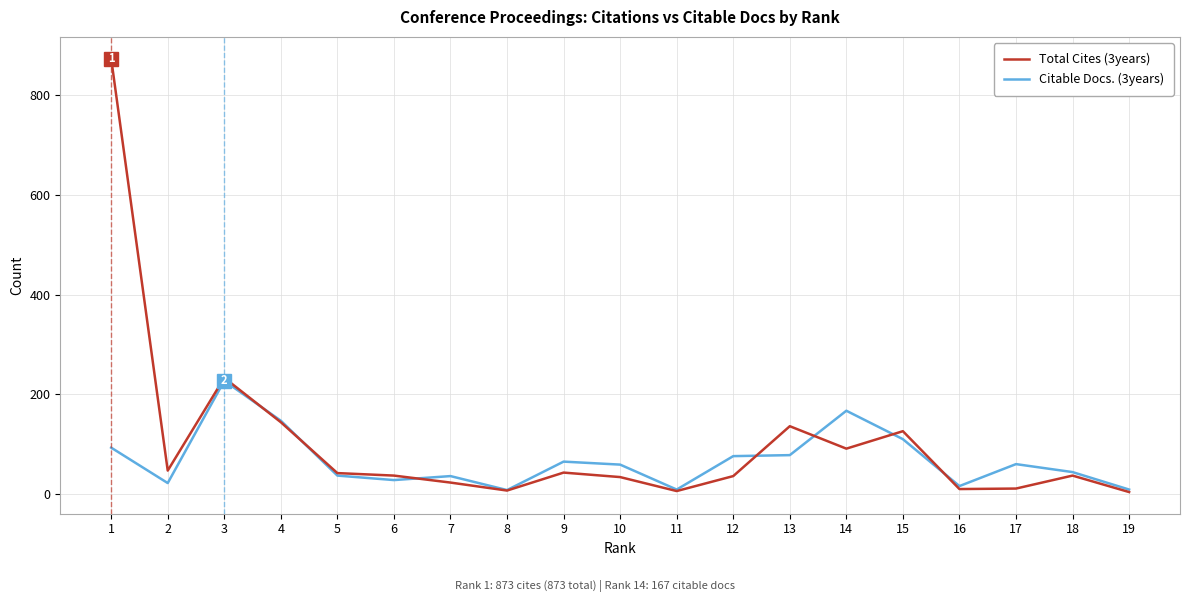

Between 6 and 14, which series saw the biggest shift?

Citable Docs. (3years)